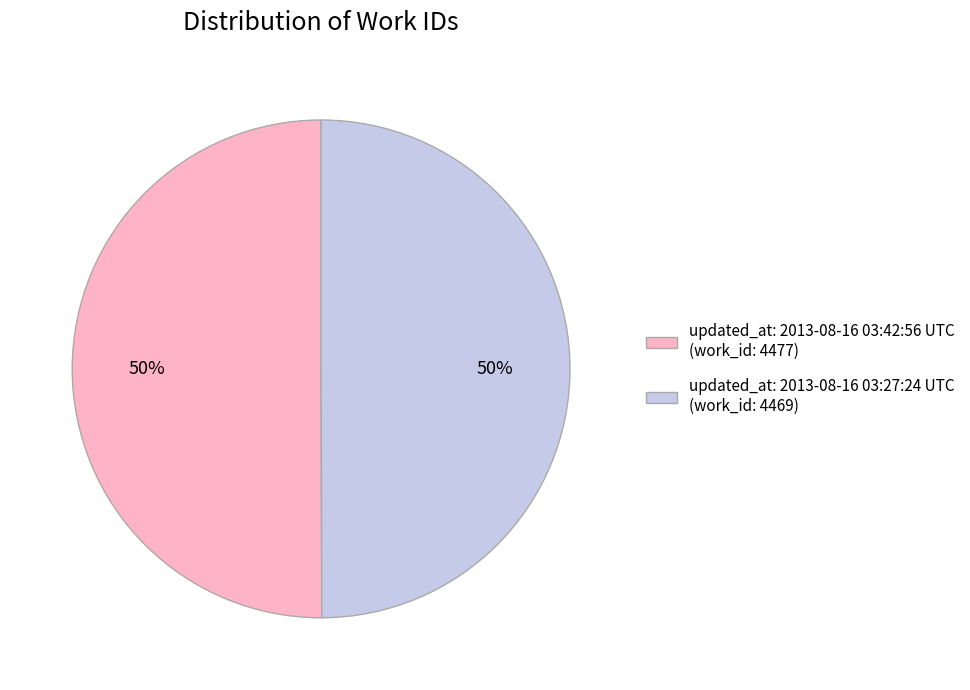

Is it true that updated_at: 2013-08-16 03:42:56 UTC (work_id: 4477) is 41% of the pie?

False